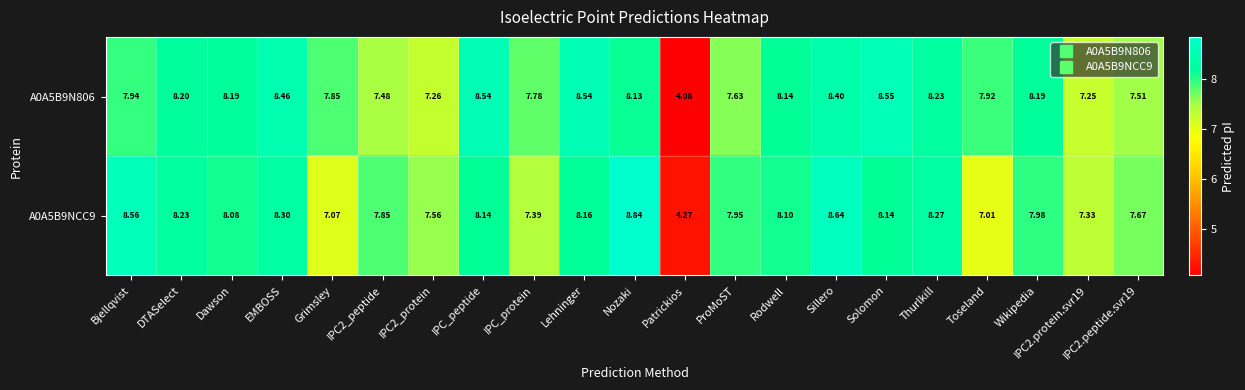

At which category does the chart reach its peak across all series?

Nozaki